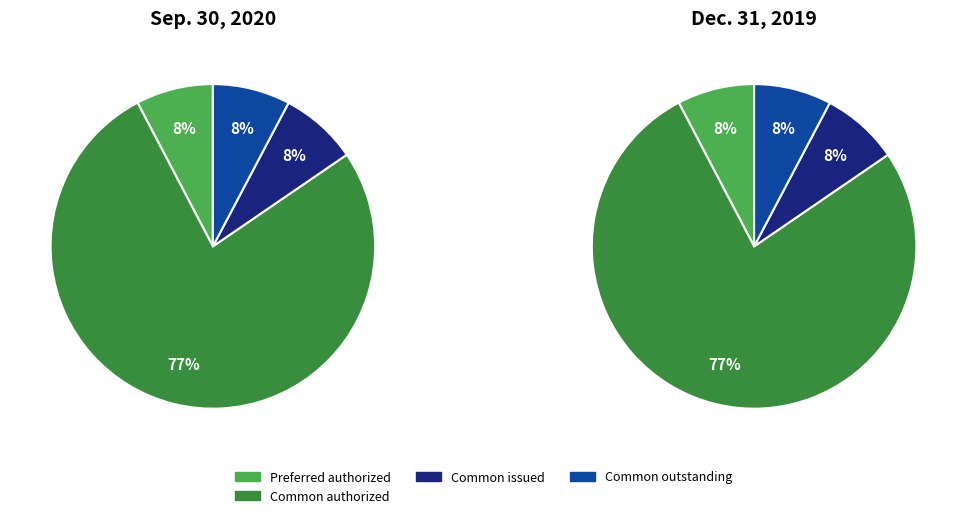

The Common stock, shares authorized slice represents 77% of the pie. True or false?

True